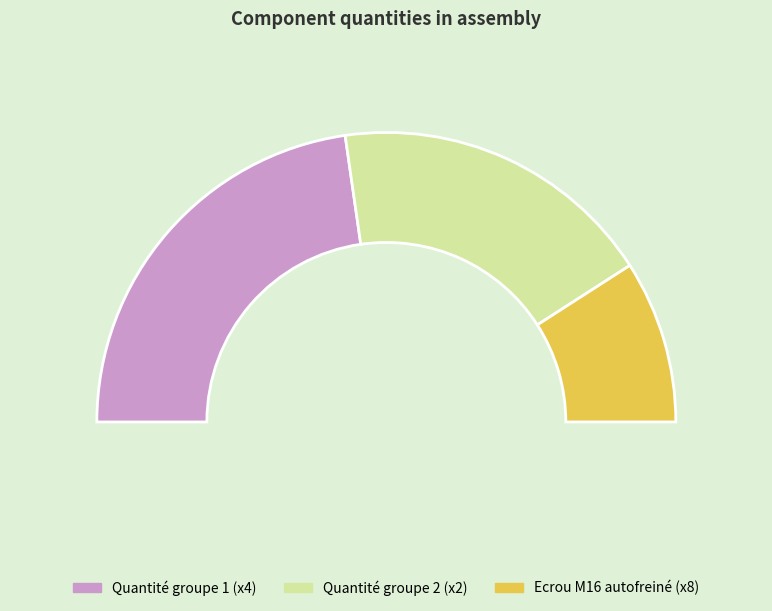

Does Ecrou M16 autofreiné account for over 50% of the chart?

No